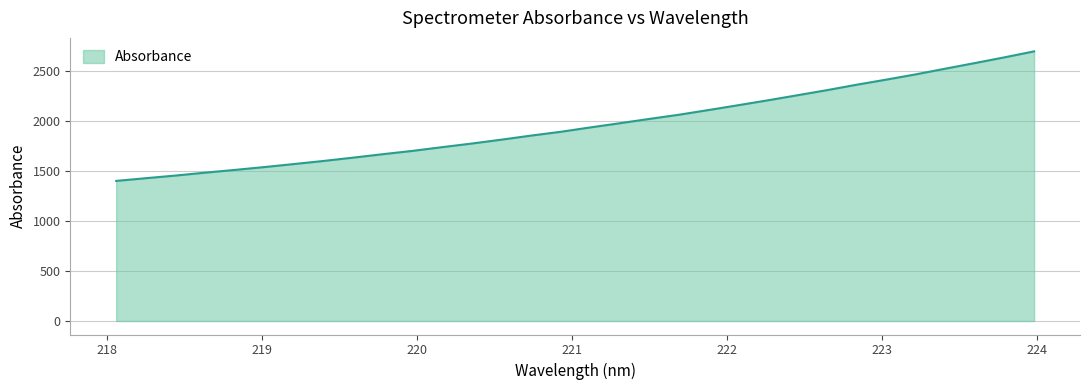

Reading right to left, extract all data points from this chart.

2699.9	2640.3	2582.9	2526.9	2469.8	2417.0	2366.0	2311.7	2260.6	2209.9	2160.9	2112.7	2065.7	2023.7	1980.5	1938.4	1894.4	1856.5	1815.9	1777.0	1740.9	1703.5	1670.5	1636.2	1602.7	1571.9	1541.4	1513.0	1485.5	1456.4	1430.0	1402.9